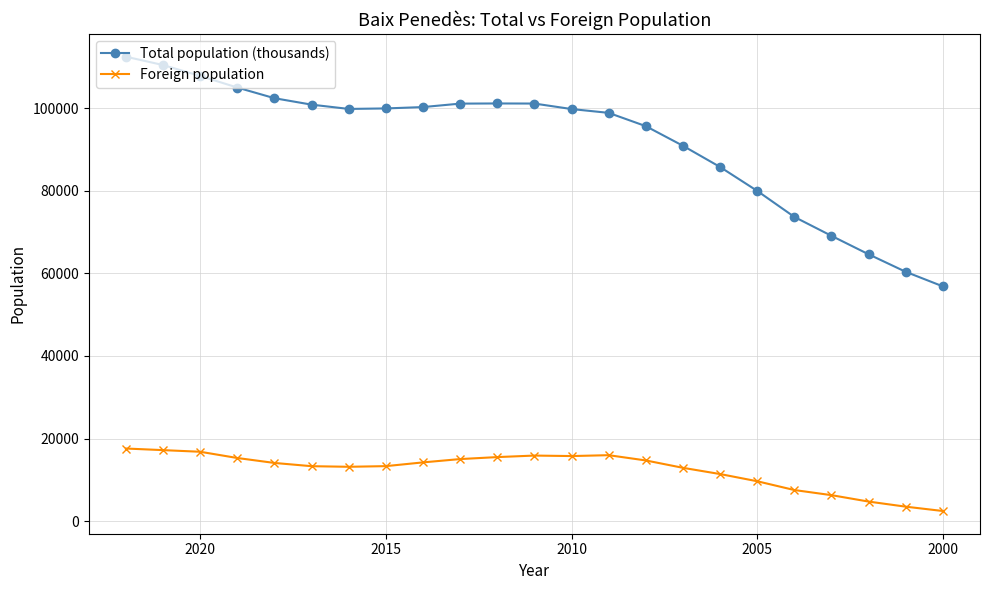

How many interior local peaks does the Total population (thousands) series have?

1